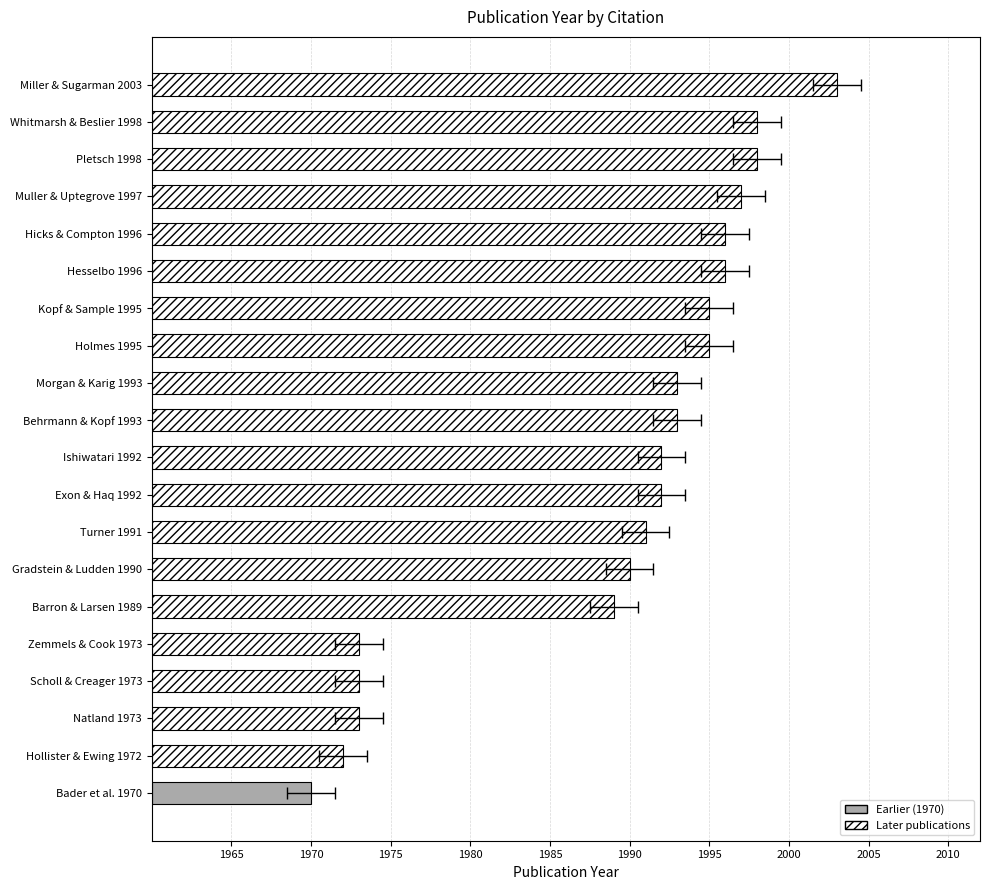

Does the chart contain stacked bars?

No